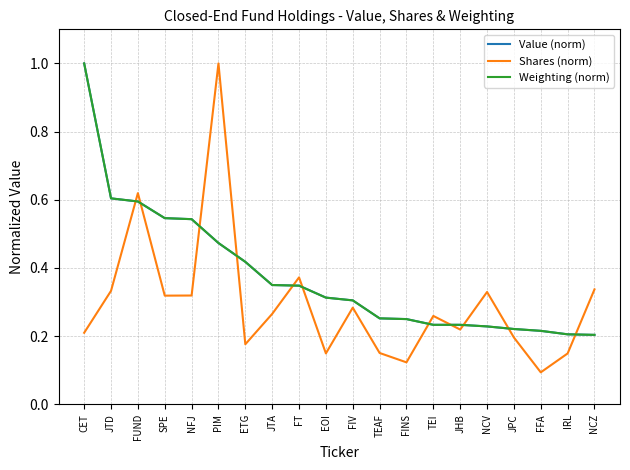

What position from the left is EOI?

10